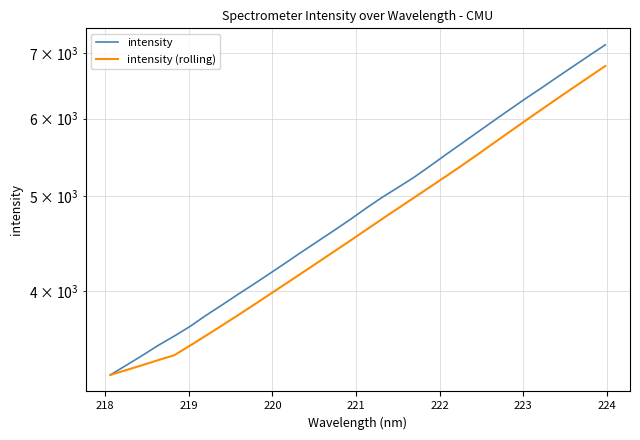

What is the value of the intensity point at the 15th from the left?

4612.9